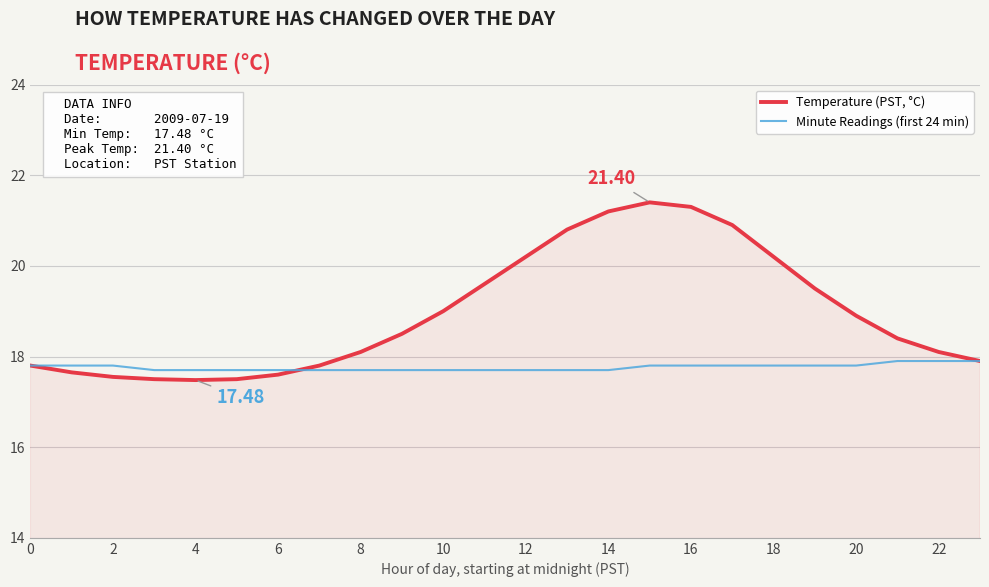

Which series has the largest total across all categories?

Temperature (PST, °C)